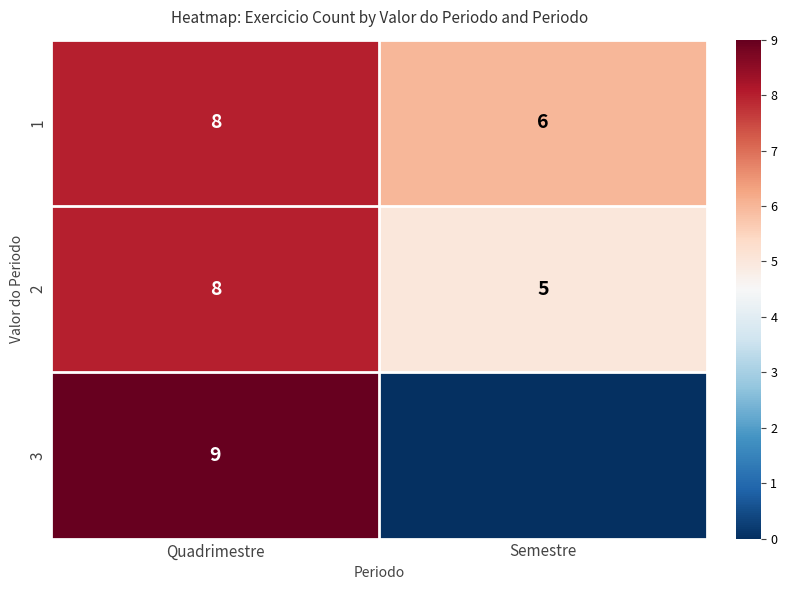

Between Semestre and Quadrimestre, which is larger?

Quadrimestre